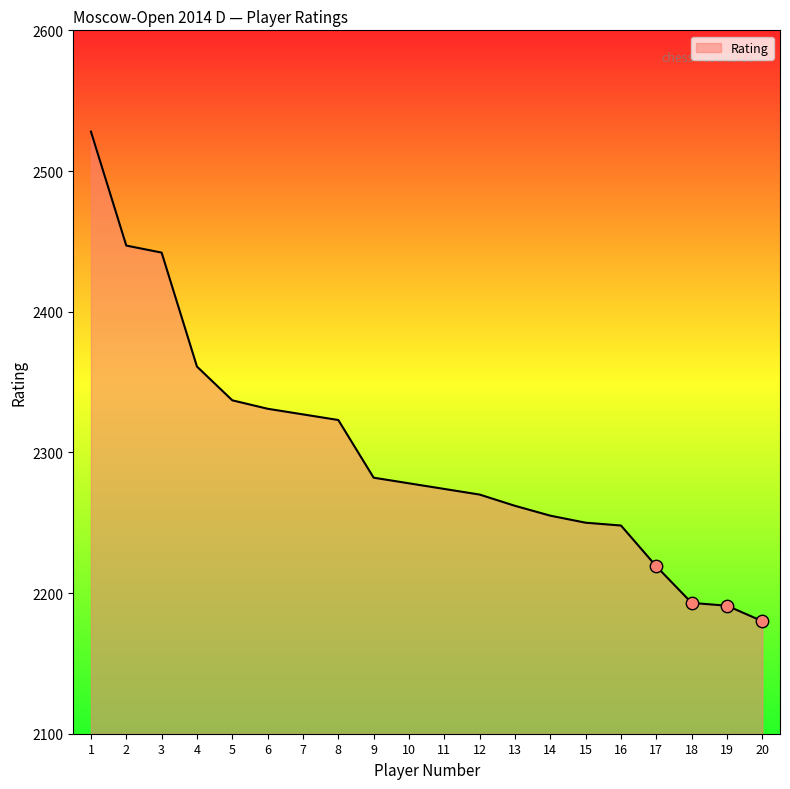

What is the ratio of the value at 2 to the value at 19?

1.1